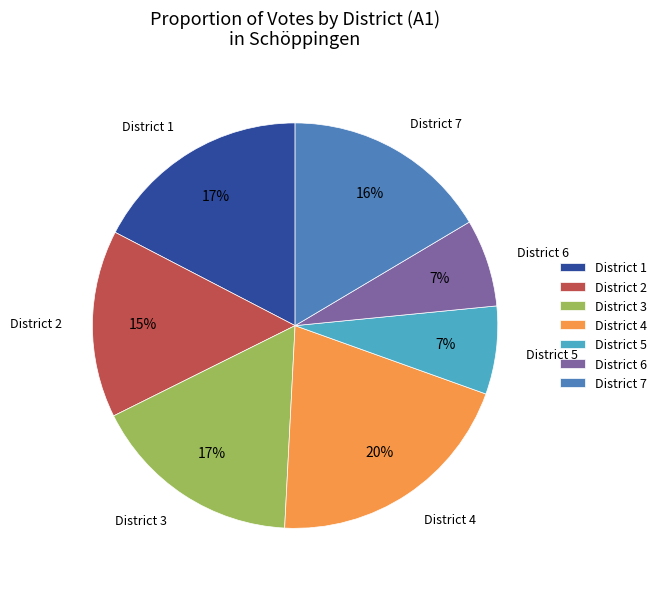

Which slice is the largest?

District 4